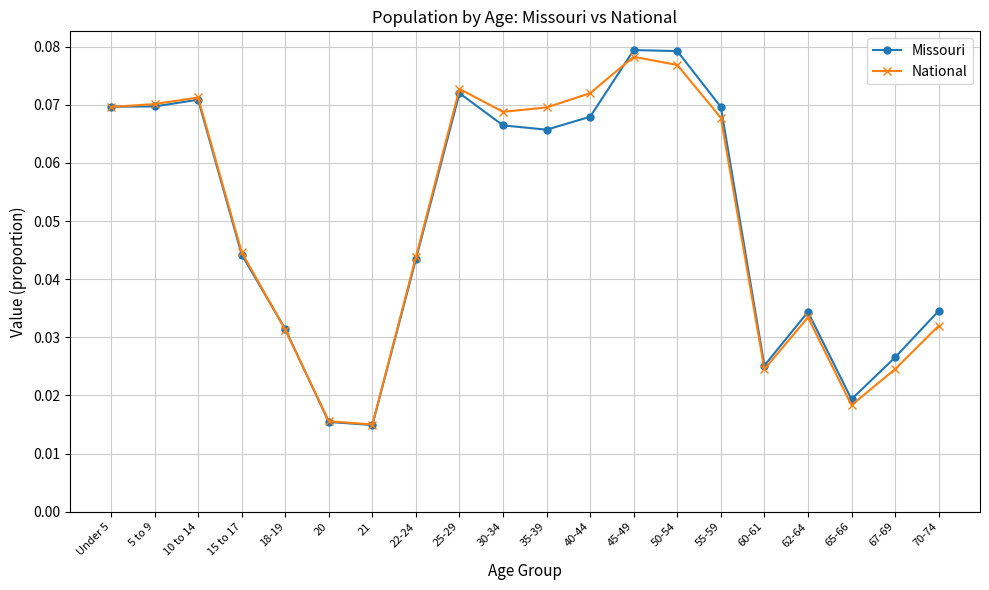

In National, how many points are higher than both neighbors (excluding endpoints)?

4